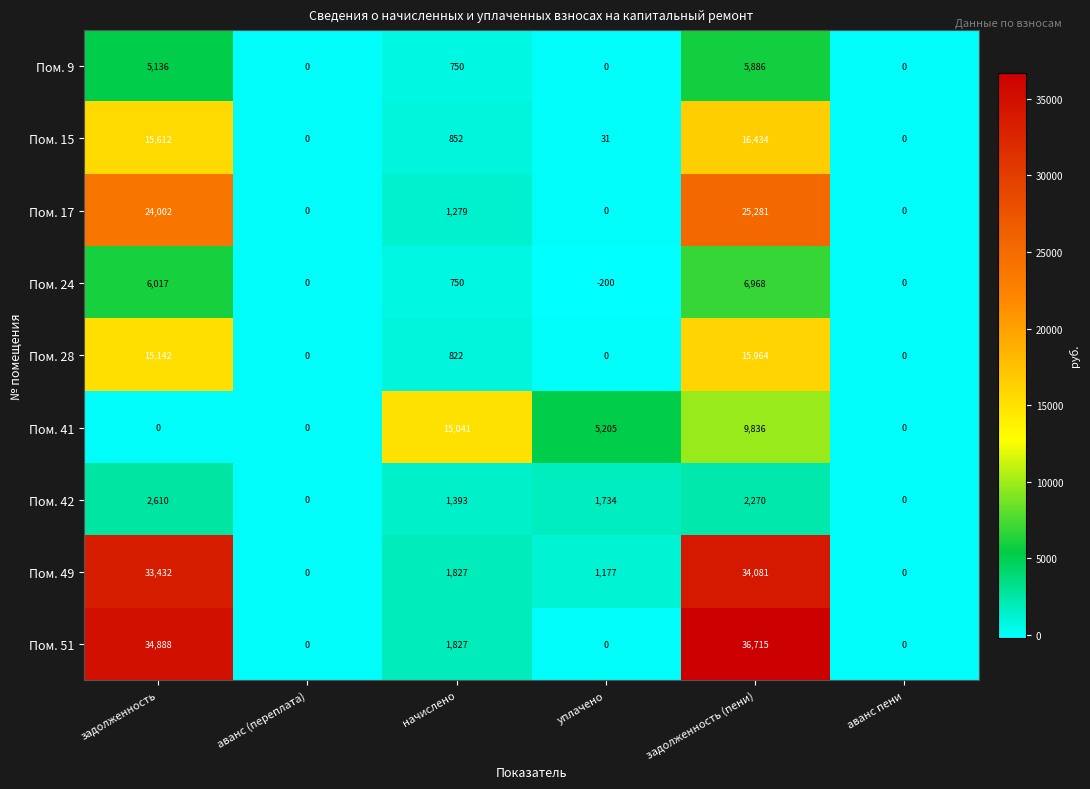

At which category is the sum across all series the highest?

задолженность (пени)